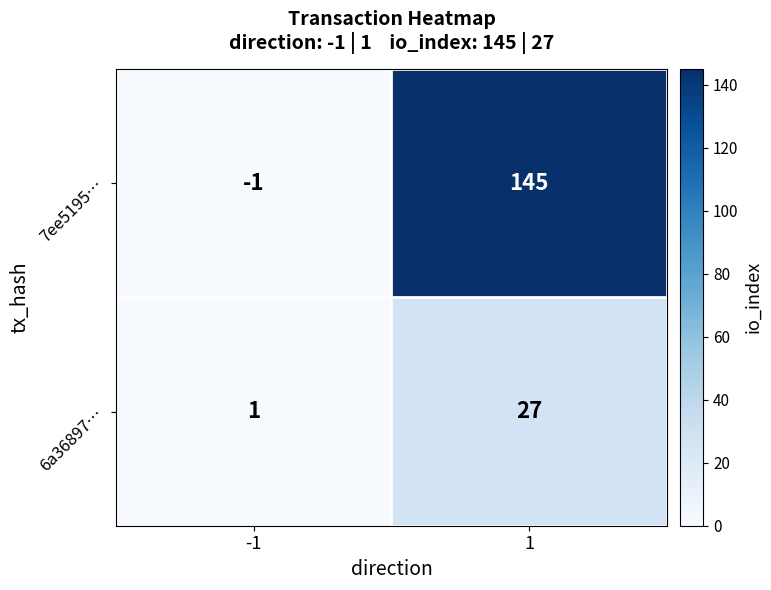

What value does the 6a36897… series have at 1, to the nearest 10?

30